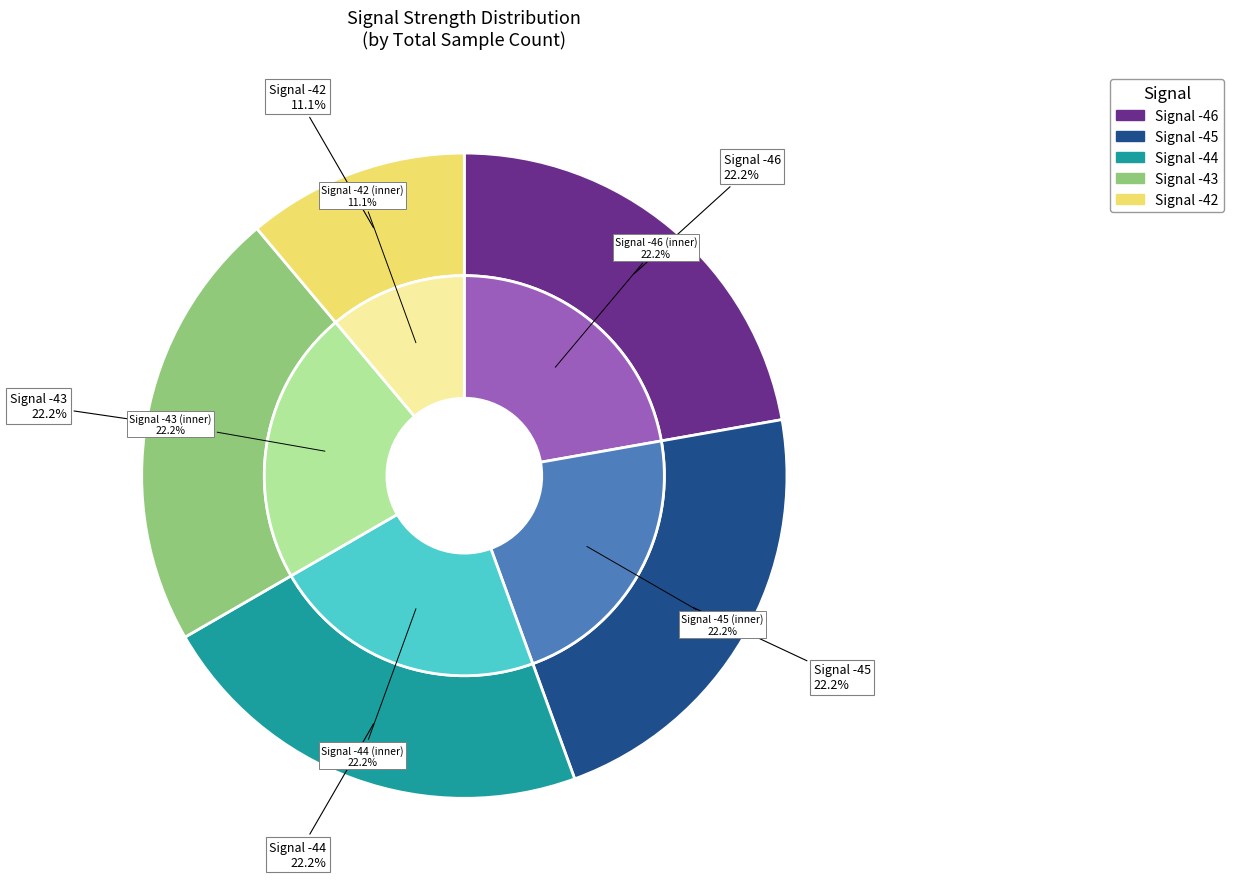

Is the sum of -44 and -46 greater than half?

No